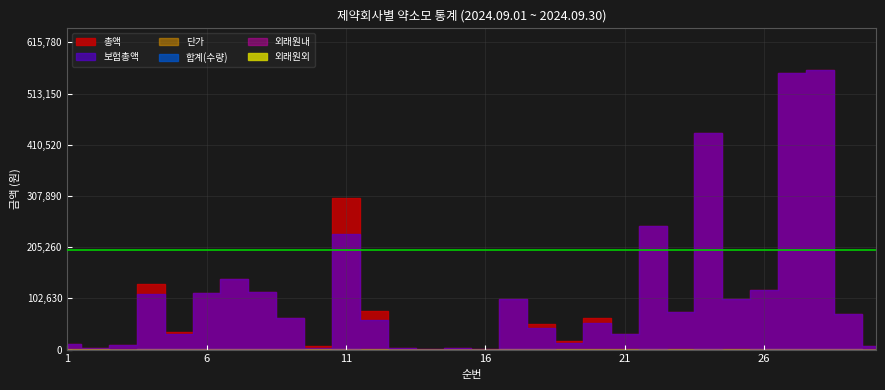

What are all the series names shown in the legend?

총액, 보험총액, 합계(수량), 단가, 외래원내, 외래원외